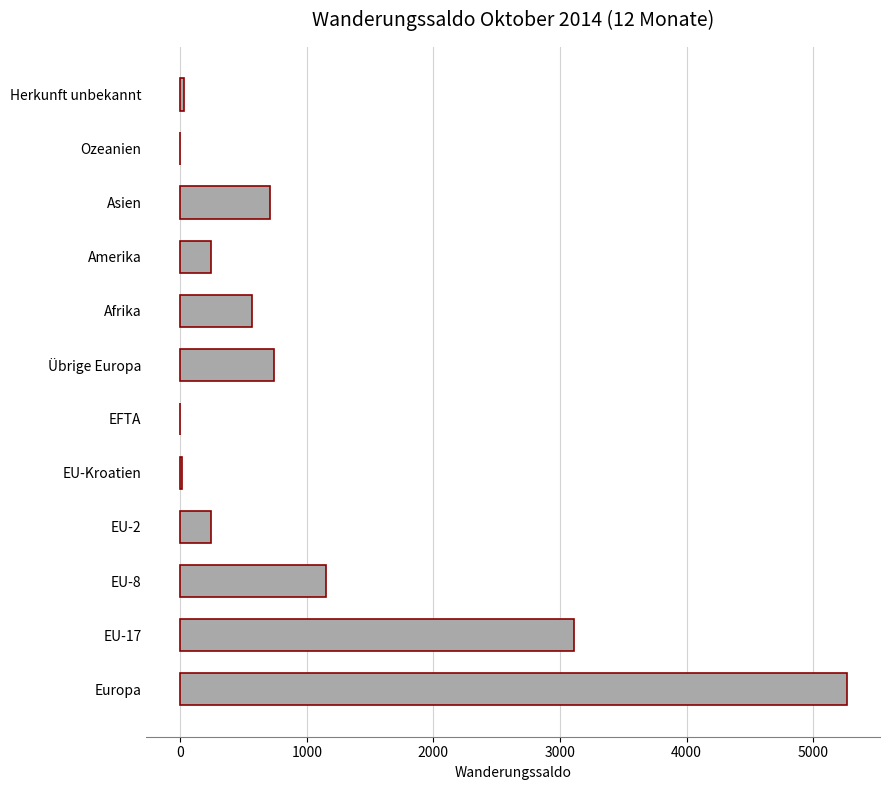

What is the greatest value displayed?

5265